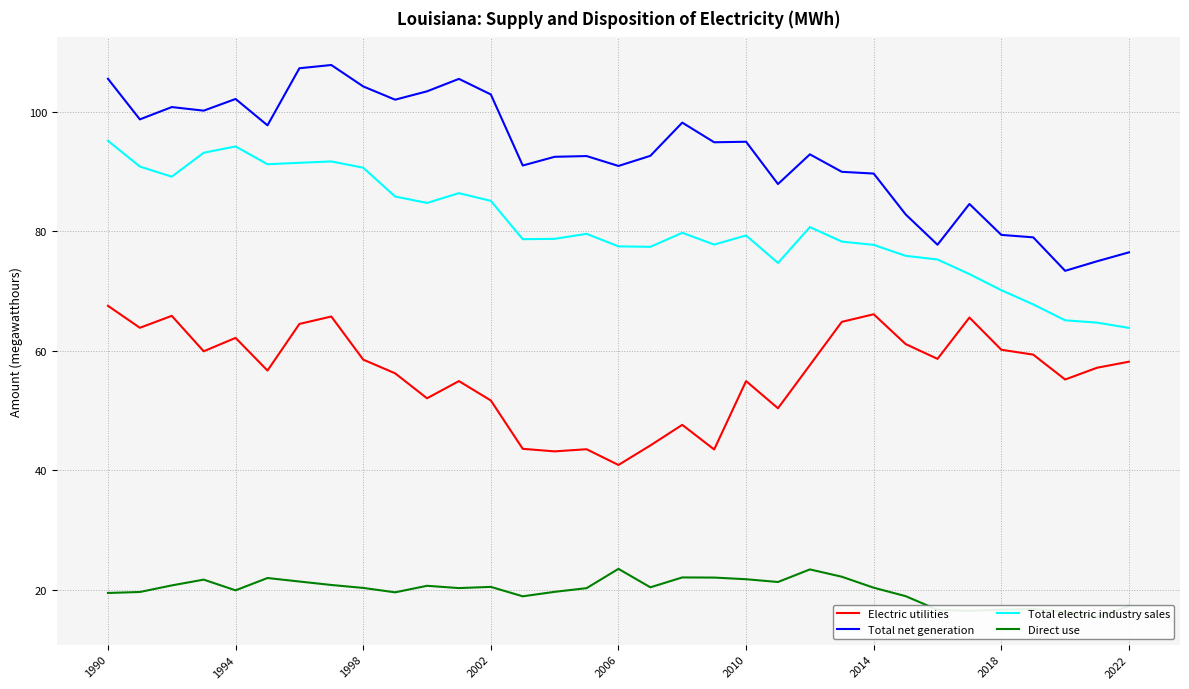

True or false: Total electric industry sales and Total net generation cross at least once.

False